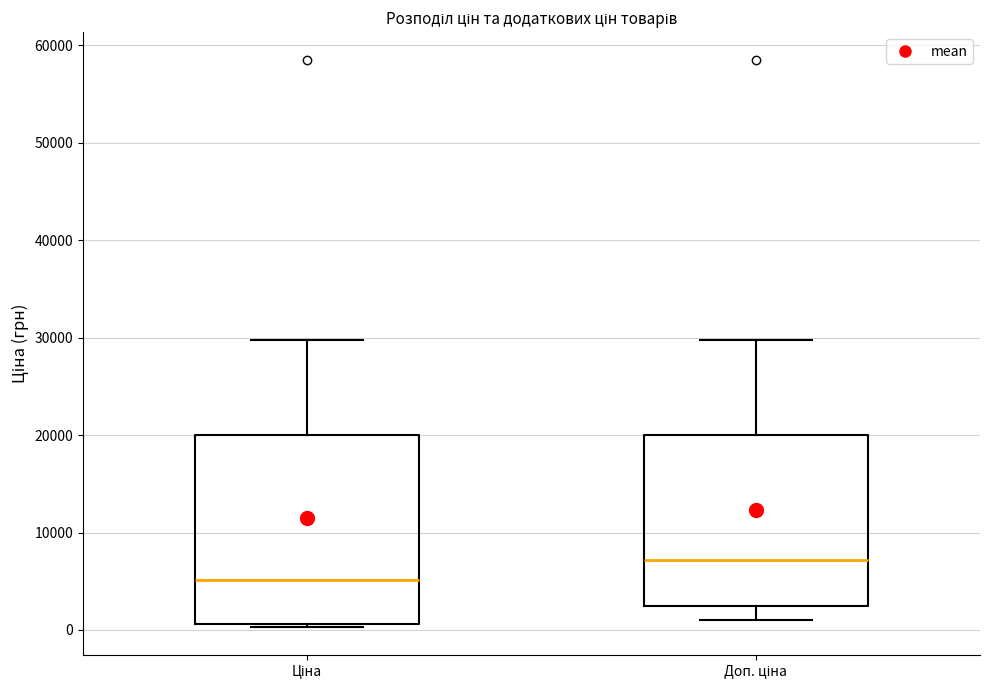

Reading left to right, read every box against the y-axis: the position of its median line, the range the box covers, and the ends of its whiskers. The values are not printed on the chart, so give them approximately, as read against the axis.

Ціна: median 5000, box 1000 to 20000, whiskers 0 to 30000
Доп. ціна: median 7000, box 2000 to 20000, whiskers 1000 to 30000